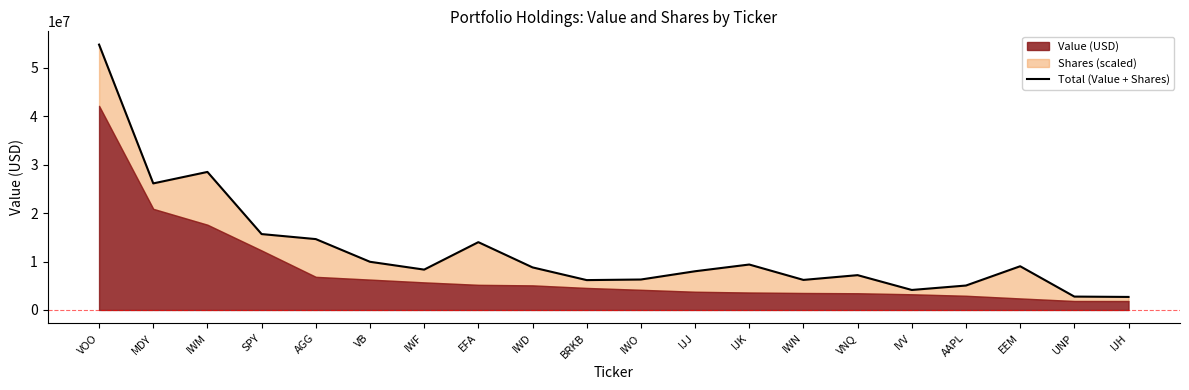

True or false: the data has more than 0 interior local peaks.

True